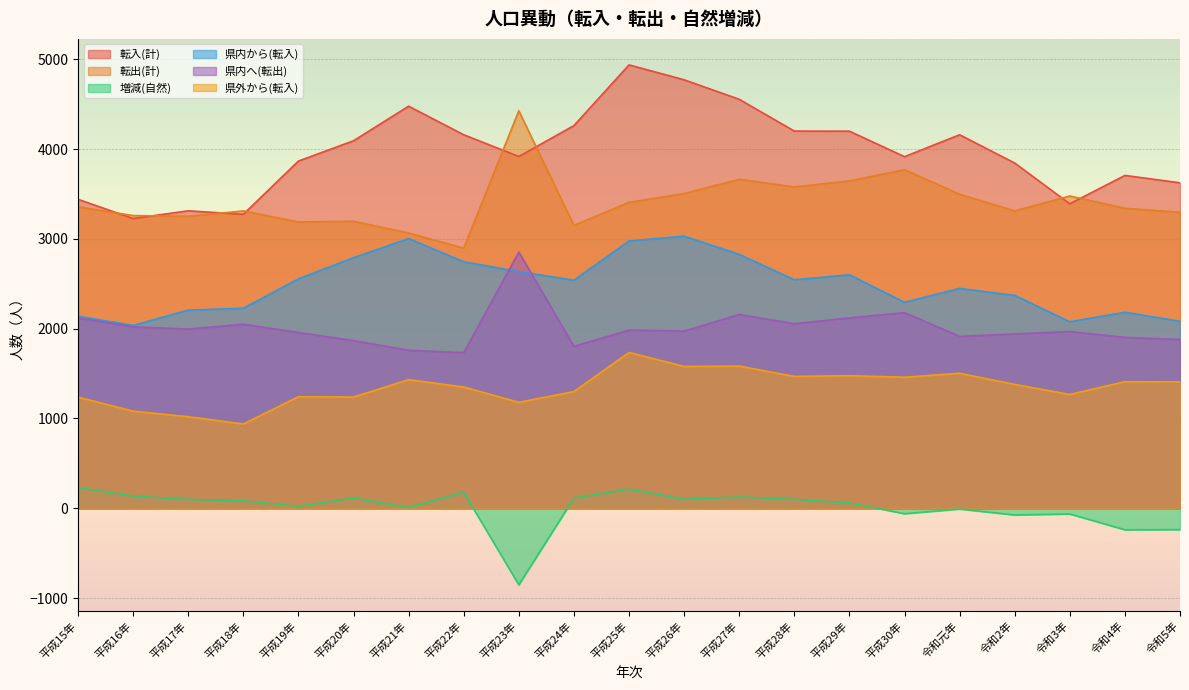

In 増減(自然), how many points are lower than both neighbors (excluding endpoints)?

7